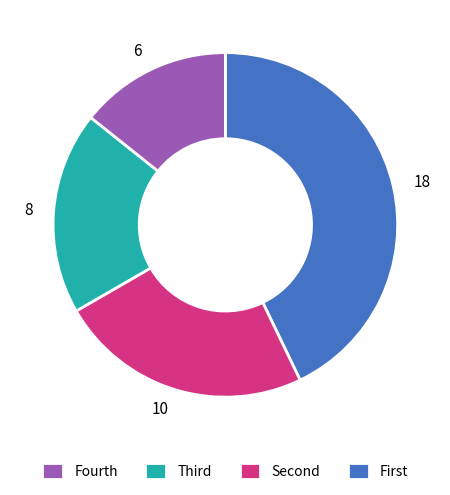

Does any single category account for the majority?

No